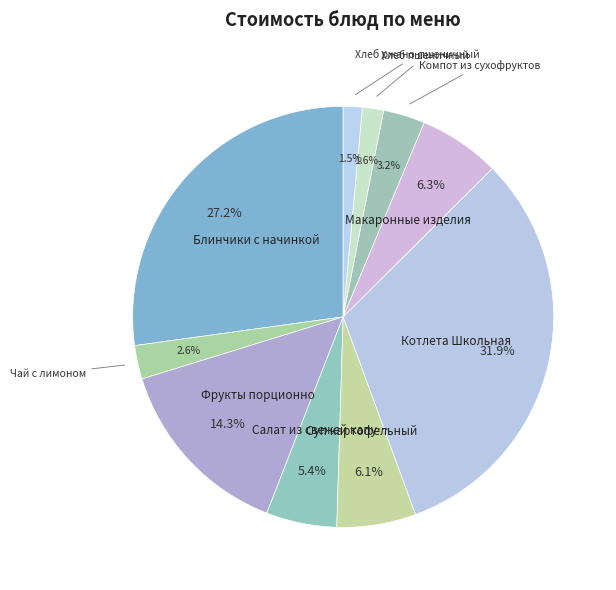

Rank the categories by value from lowest to highest.

Хлеб ржано-пшеничный (Обед), Хлеб пшеничный (Обед), Чай с лимоном (Завтрак), Компот из сухофруктов (Обед), Салат из свежей капусты (Обед), Суп картофельный (Обед), Макаронные изделия (Обед), Фрукты порционно (Завтрак), Блинчики с начинкой (Завтрак), Котлета Школьная (Обед)